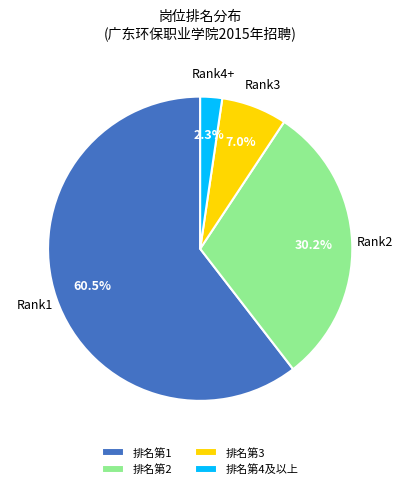

How many slices are in this pie chart?

4